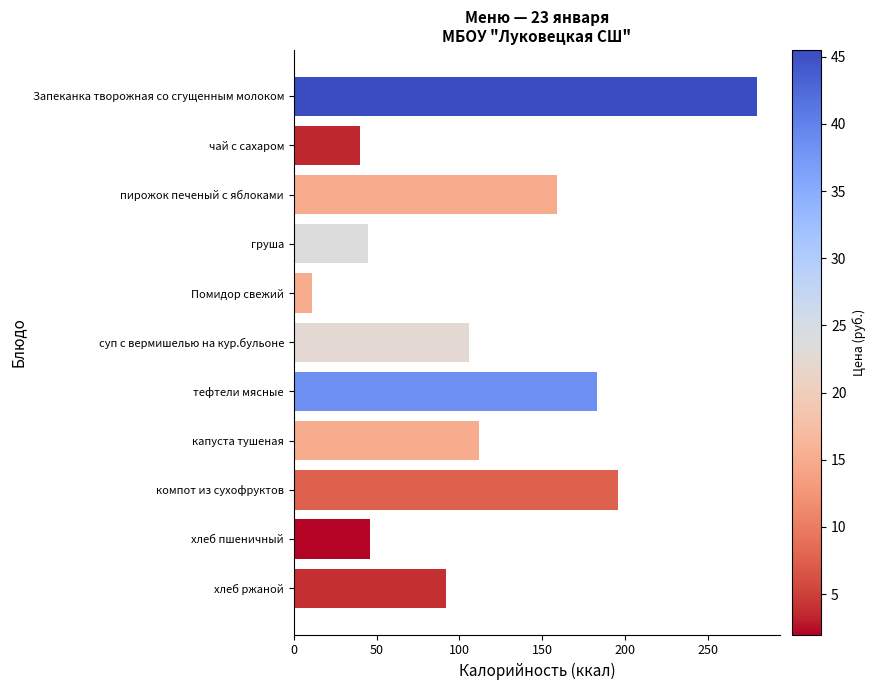

Which category has the lowest value across all series?

Помидор свежий